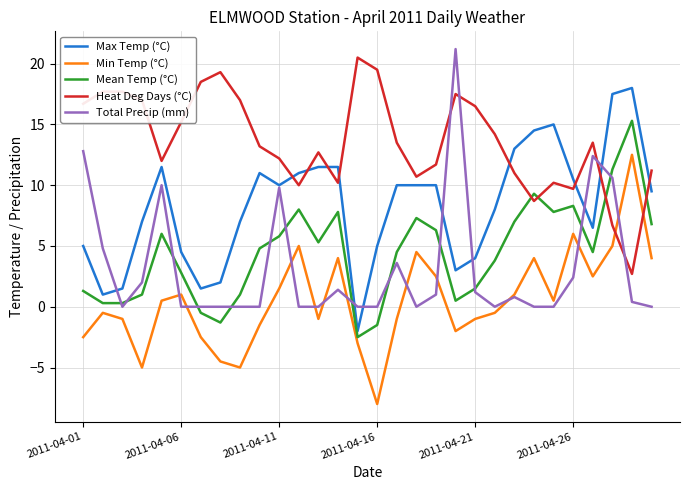

Reading right to left, what are all the values shown in this chart?

Max Temp (°C): 9.5	18.0	17.5	6.5	10.5	15.0	14.5	13.0	8.0	4.0	3.0	10.0	10.0	10.0	5.0	-2.0	11.5	11.5	11.0	10.0	11.0	7.0	2.0	1.5	4.5	11.5	7.0	1.5	1.0	5.0
Min Temp (°C): 4.0	12.5	5.0	2.5	6.0	0.5	4.0	1.0	-0.5	-1.0	-2.0	2.5	4.5	-1.0	-8.0	-3.0	4.0	-1.0	5.0	1.5	-1.5	-5.0	-4.5	-2.5	1.0	0.5	-5.0	-1.0	-0.5	-2.5
Mean Temp (°C): 6.8	15.3	11.3	4.5	8.3	7.8	9.3	7.0	3.8	1.5	0.5	6.3	7.3	4.5	-1.5	-2.5	7.8	5.3	8.0	5.8	4.8	1.0	-1.3	-0.5	2.8	6.0	1.0	0.3	0.3	1.3
Heat Deg Days (°C): 11.2	2.7	6.7	13.5	9.7	10.2	8.7	11.0	14.2	16.5	17.5	11.7	10.7	13.5	19.5	20.5	10.2	12.7	10.0	12.2	13.2	17.0	19.3	18.5	15.2	12.0	17.0	17.7	17.7	16.7
Total Precip (mm): 0.0	0.4	10.6	12.4	2.4	0.0	0.0	0.8	0.0	1.2	21.2	1.0	0.0	3.6	0.0	0.0	1.4	0.0	0.0	9.8	0.0	0.0	0.0	0.0	0.0	10.0	2.0	0.0	4.8	12.8